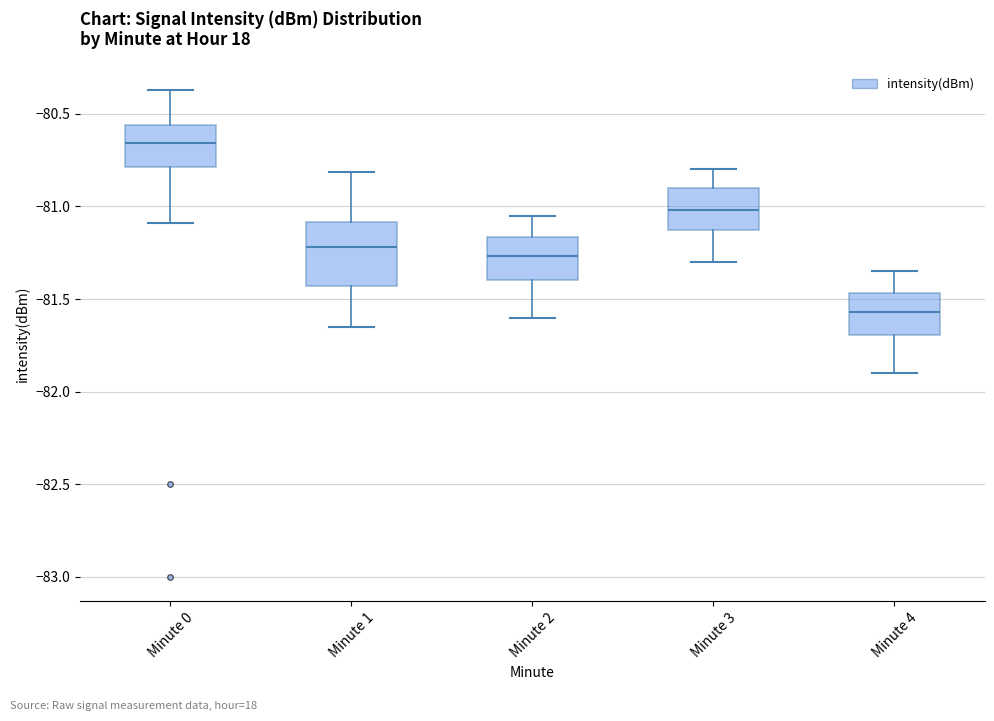

Reading left to right, read every box against the y-axis: the position of its median line, the range the box covers, and the ends of its whiskers. The values are not printed on the chart, so give them approximately, as read against the axis.

Minute 0: median -80.65, box -80.80 to -80.55, whiskers -81.10 to -80.35
Minute 1: median -81.20, box -81.45 to -81.10, whiskers -81.65 to -80.80
Minute 2: median -81.25, box -81.40 to -81.15, whiskers -81.60 to -81.05
Minute 3: median -81.00, box -81.10 to -80.90, whiskers -81.30 to -80.80
Minute 4: median -81.55, box -81.70 to -81.45, whiskers -81.90 to -81.35